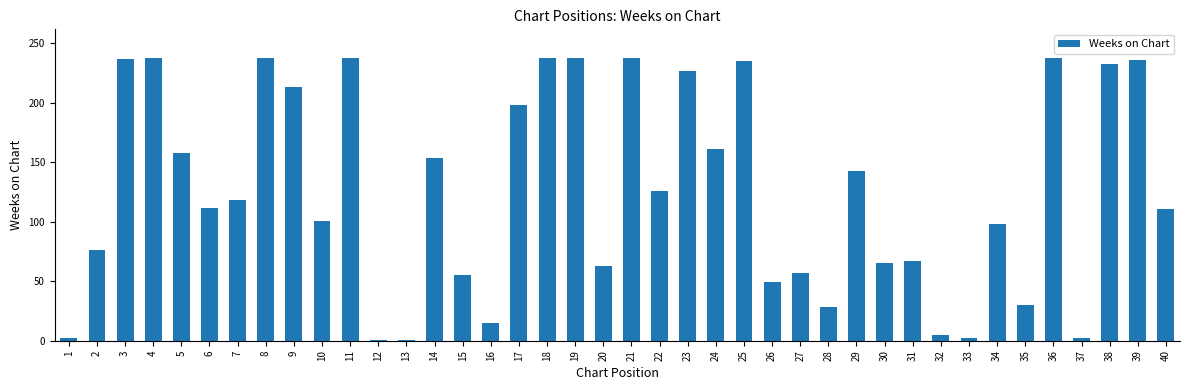

What is the greatest value displayed?

238